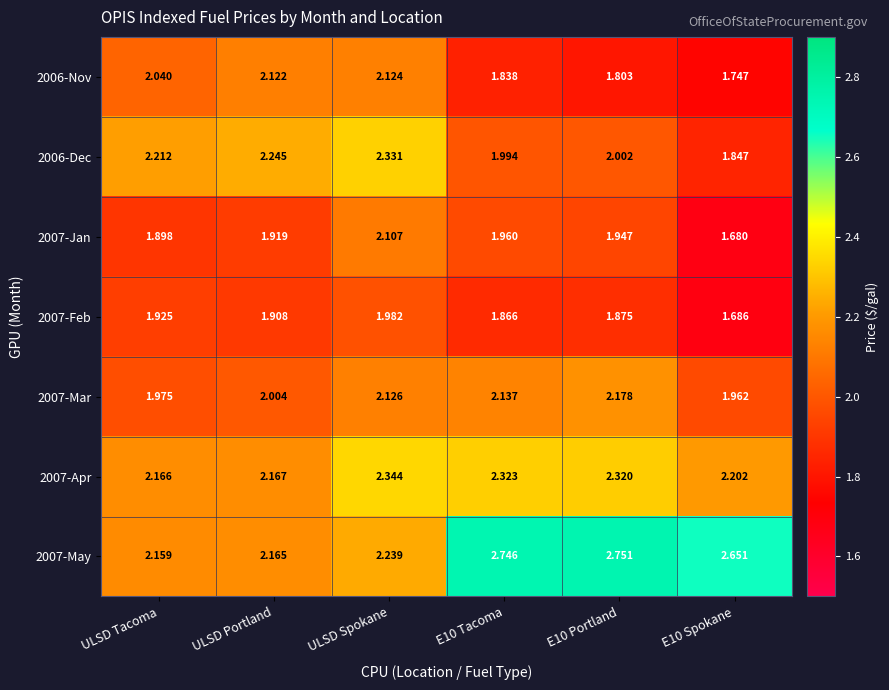

Which category has the highest value in the 2006-Nov series?

ULSD Spokane